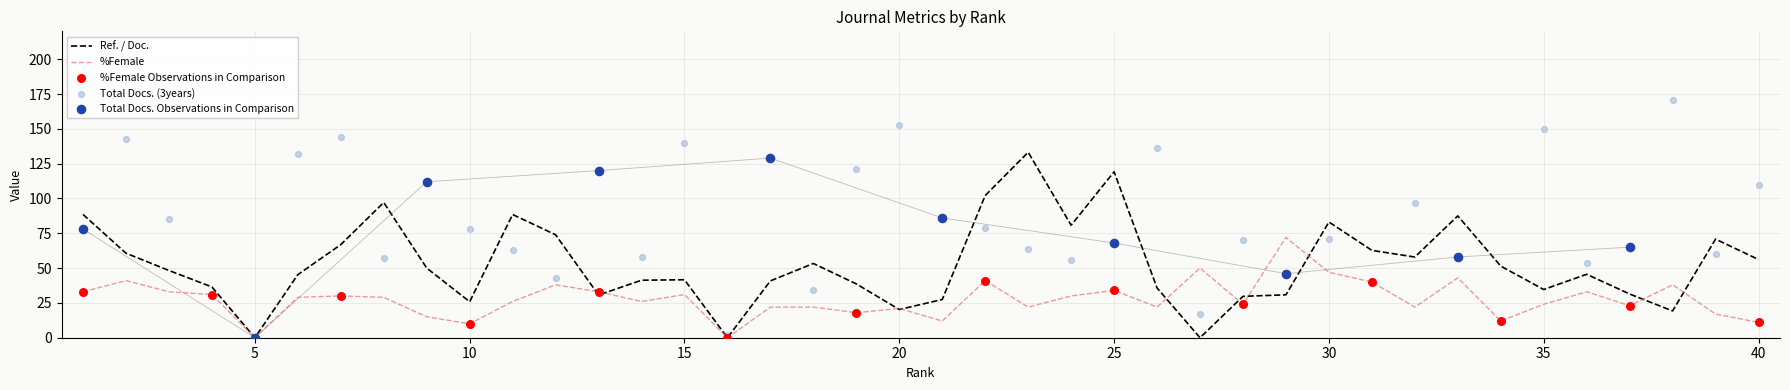

Which series contains the highest Y value?

Total Docs. (3years)